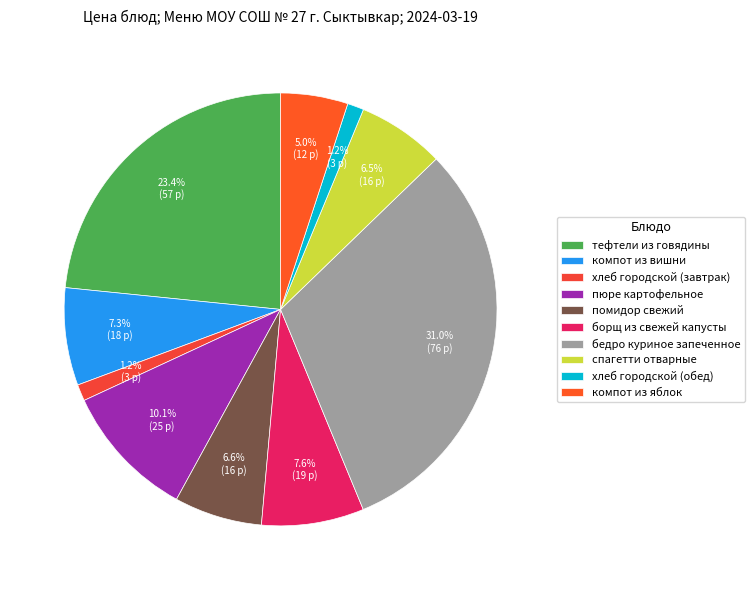

To the nearest percent, what is the difference between the пюре картофельное and хлеб городской (обед) slice percentages?

9%